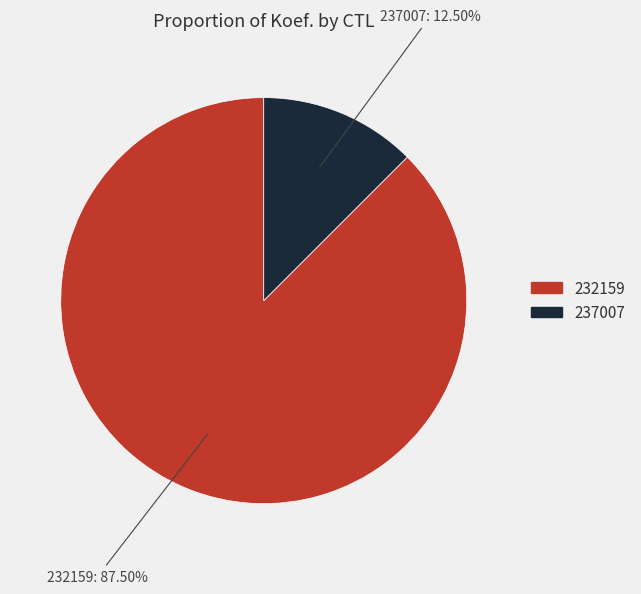

What percentage do 232159 and 237007 together represent?

100.0%